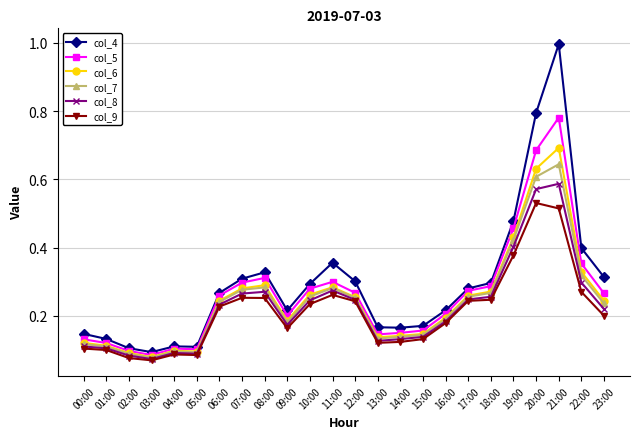

True or false: col_9 has more than 0 interior local peaks.

True